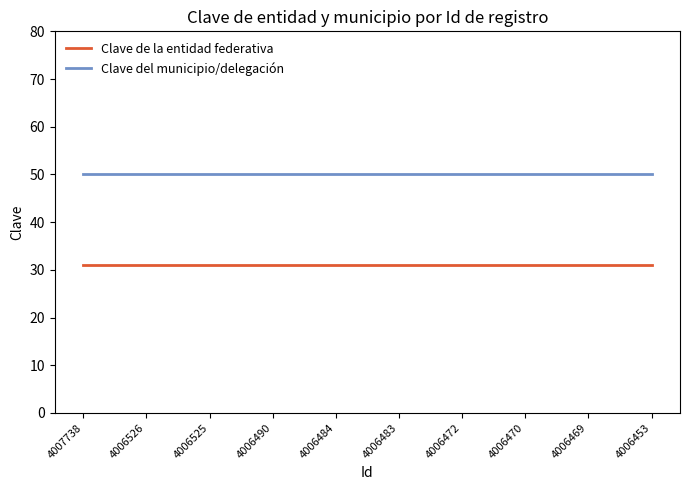

List the series in order of their overall mean, highest first.

Clave del municipio/delegación, Clave de la entidad federativa